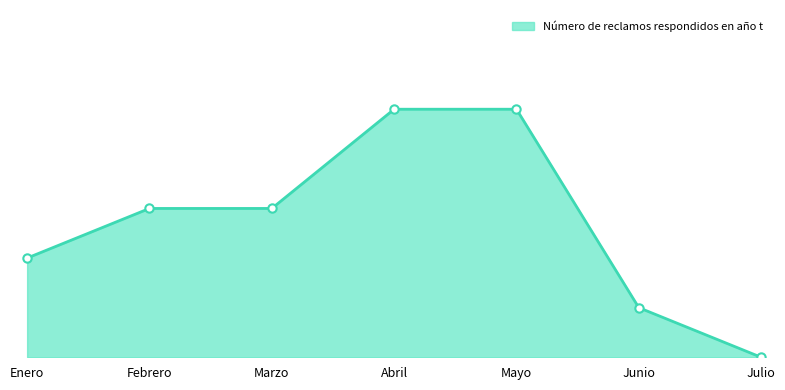

What position from the left is Mayo?

5